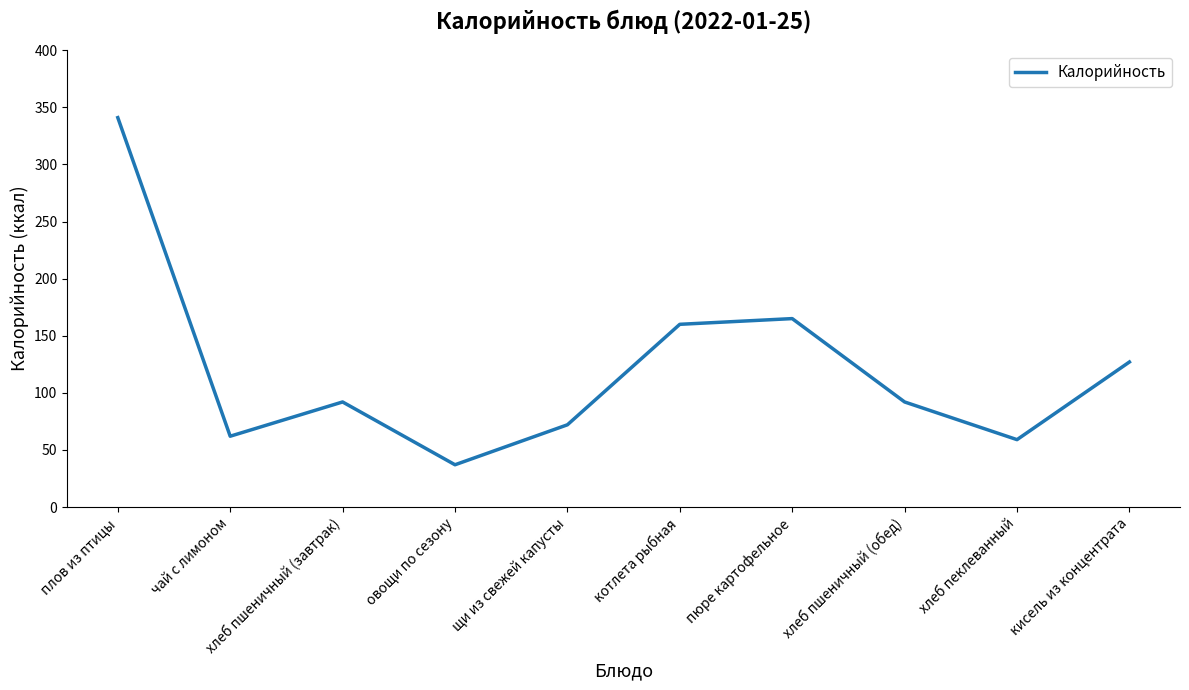

What position from the right is хлеб пшеничный (завтрак)?

8